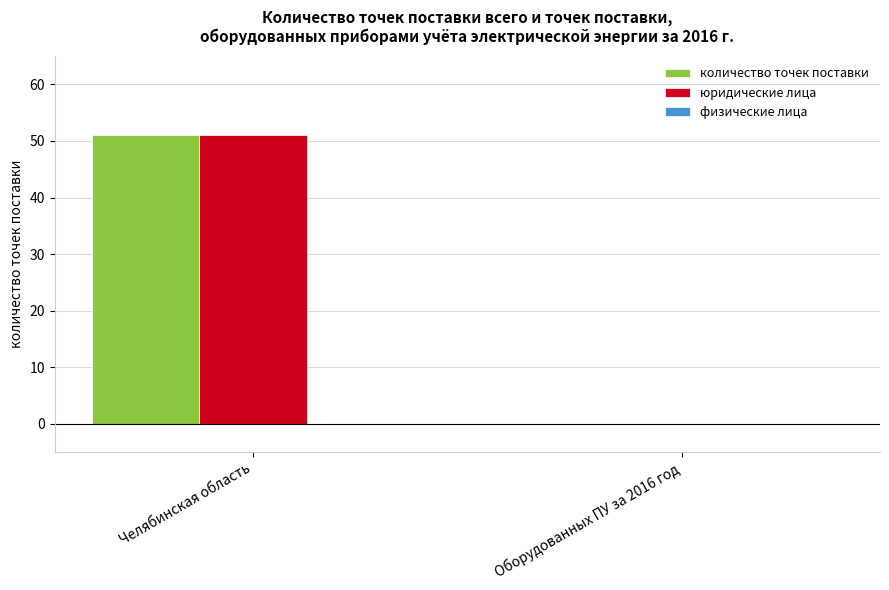

What is the total value across all series at Челябинская область?

102